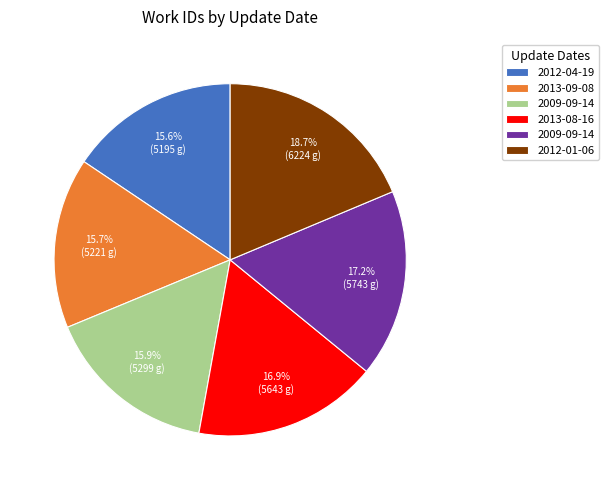

Is there a majority slice in this chart?

No